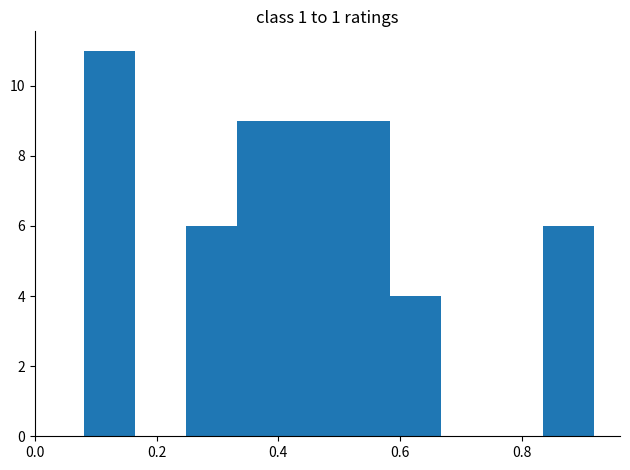

Over which range of the x-axis is the bar tallest?

0.080 to 0.164